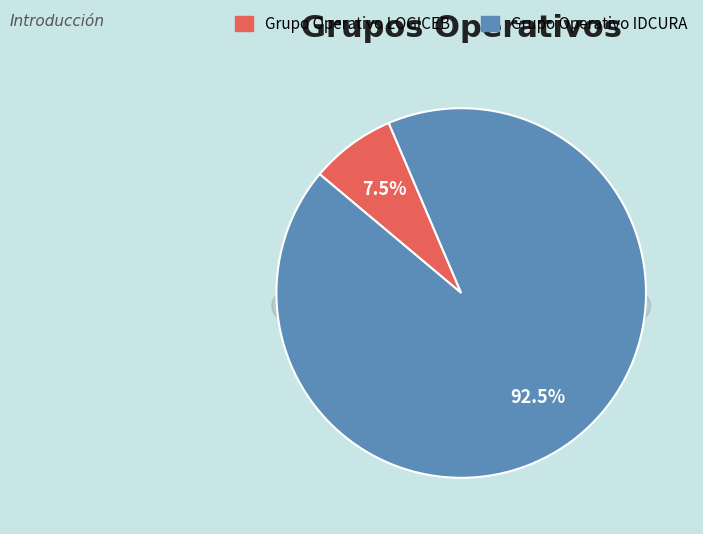

To the nearest percent, what portion does Grupo Operativo IDCURA represent?

93%